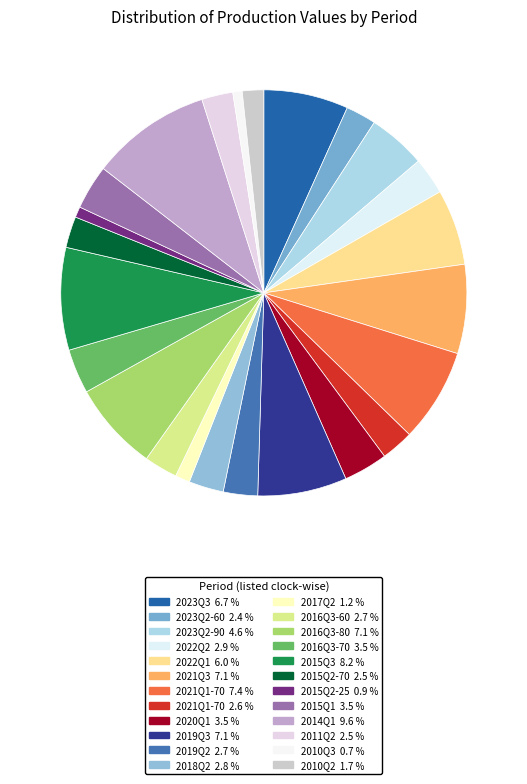

Count the number of slices in the pie.

24